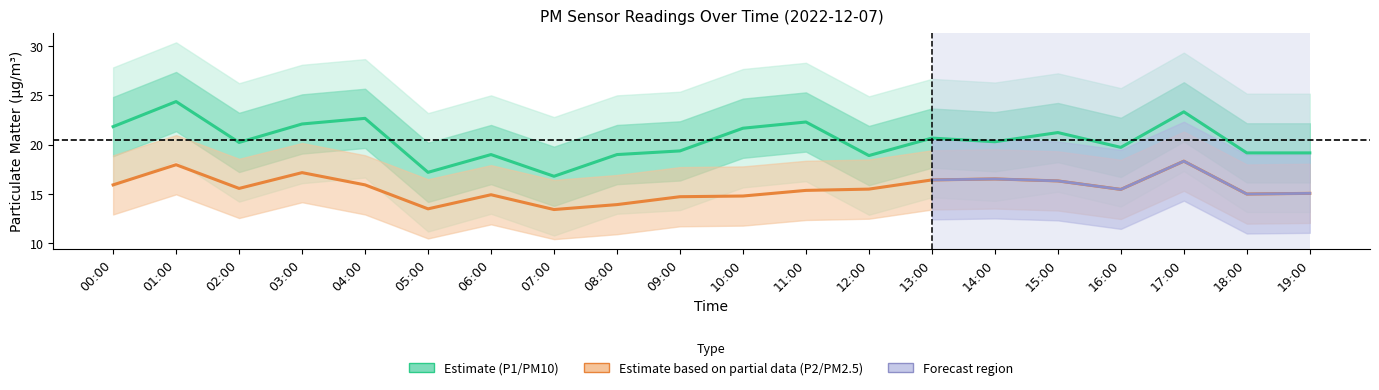

What is the minimum value for P2 (PM2.5)?

13.4